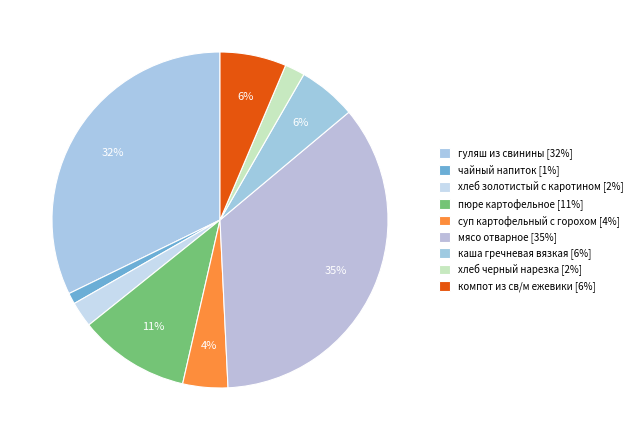

How many segments does this pie chart have?

9